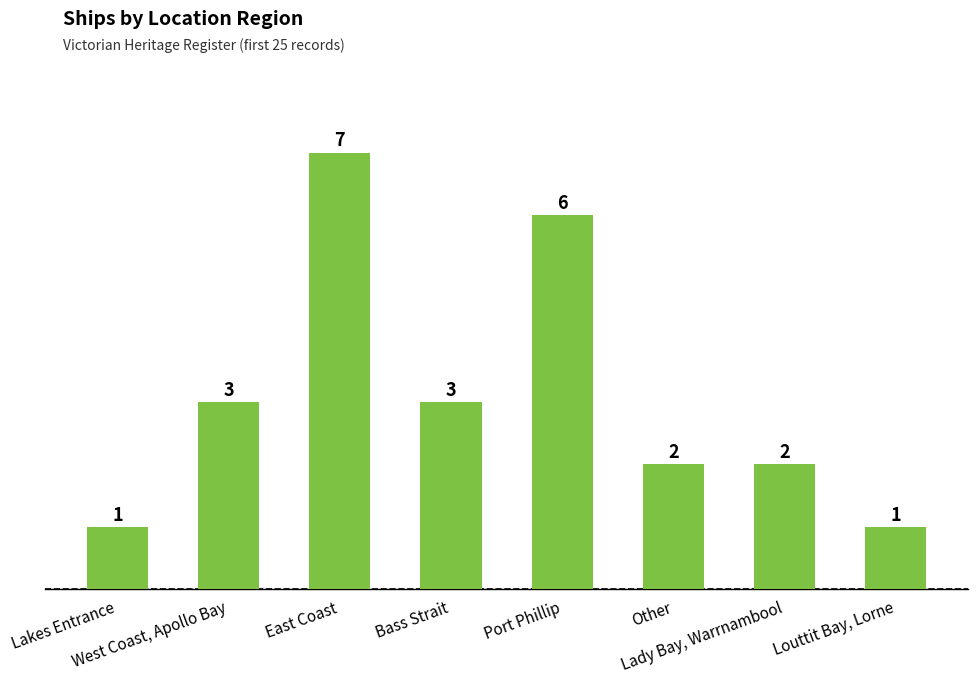

Is it true that the value at Other is 3?

False